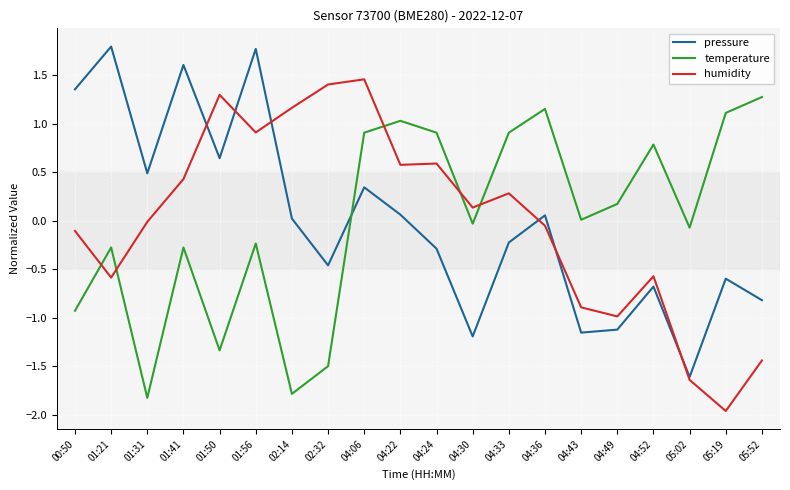

Is the value of temperature at 02:14 greater than the value of humidity at 02:32?

No